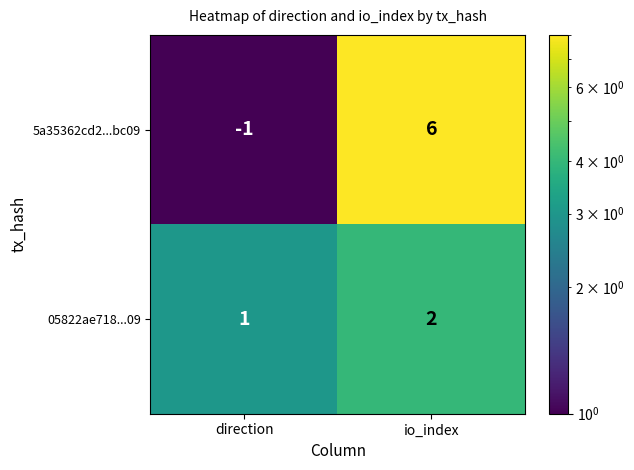

What is the sum of the 5a35362cd2...bc09 values at direction and io_index?

5